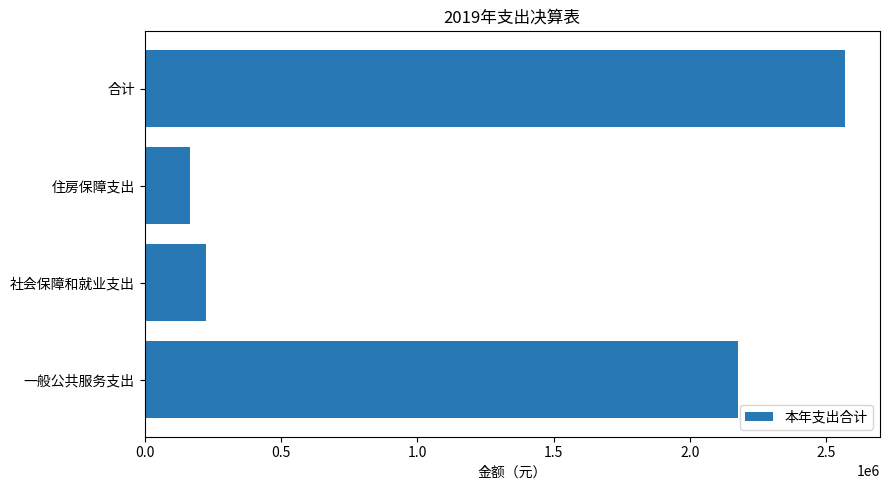

What is the smallest value displayed?

166184.0